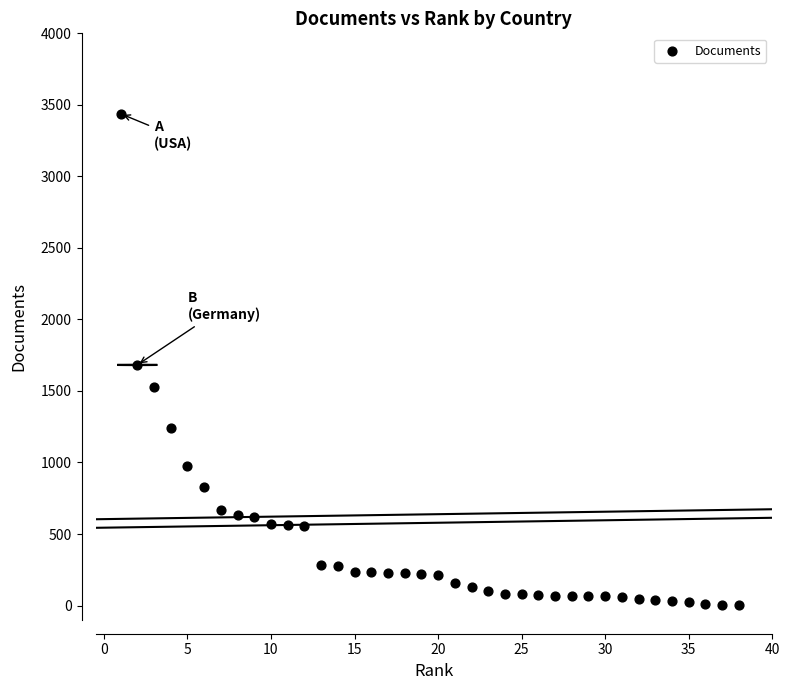

What is the range of X values (max minus min)?

37